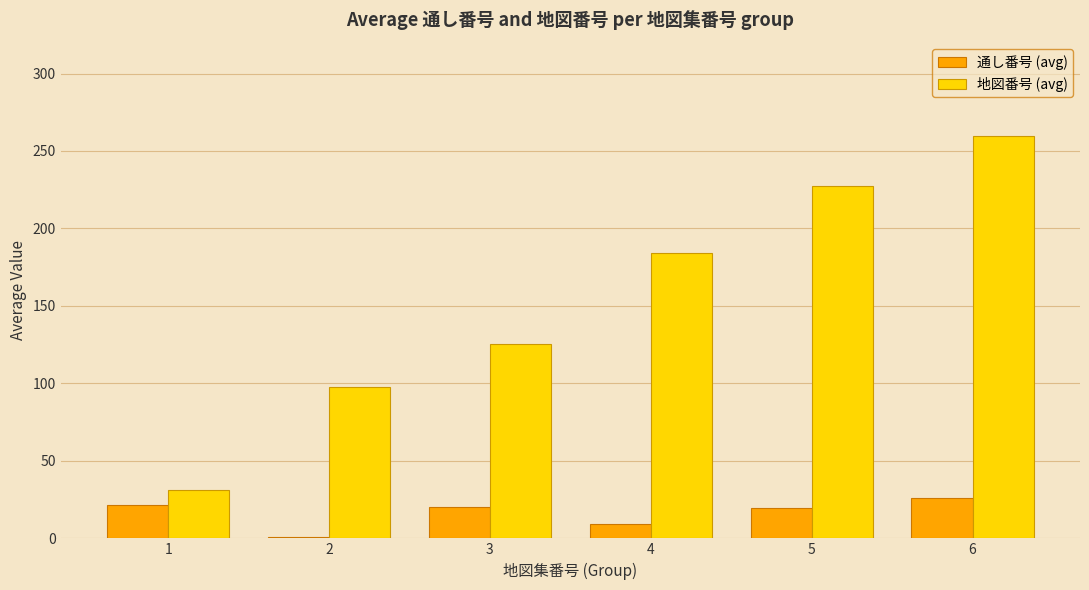

How many bars are there in total?

12